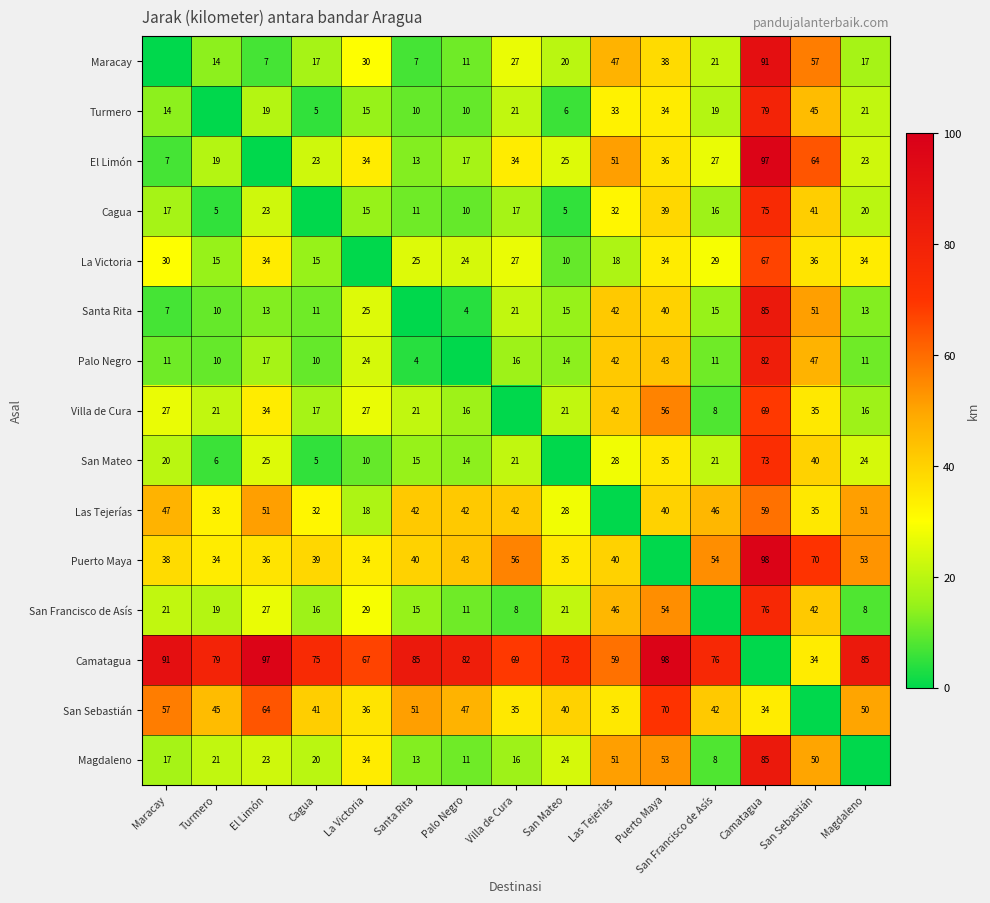

Is it true that La Victoria equals 52 at Maracay?

False